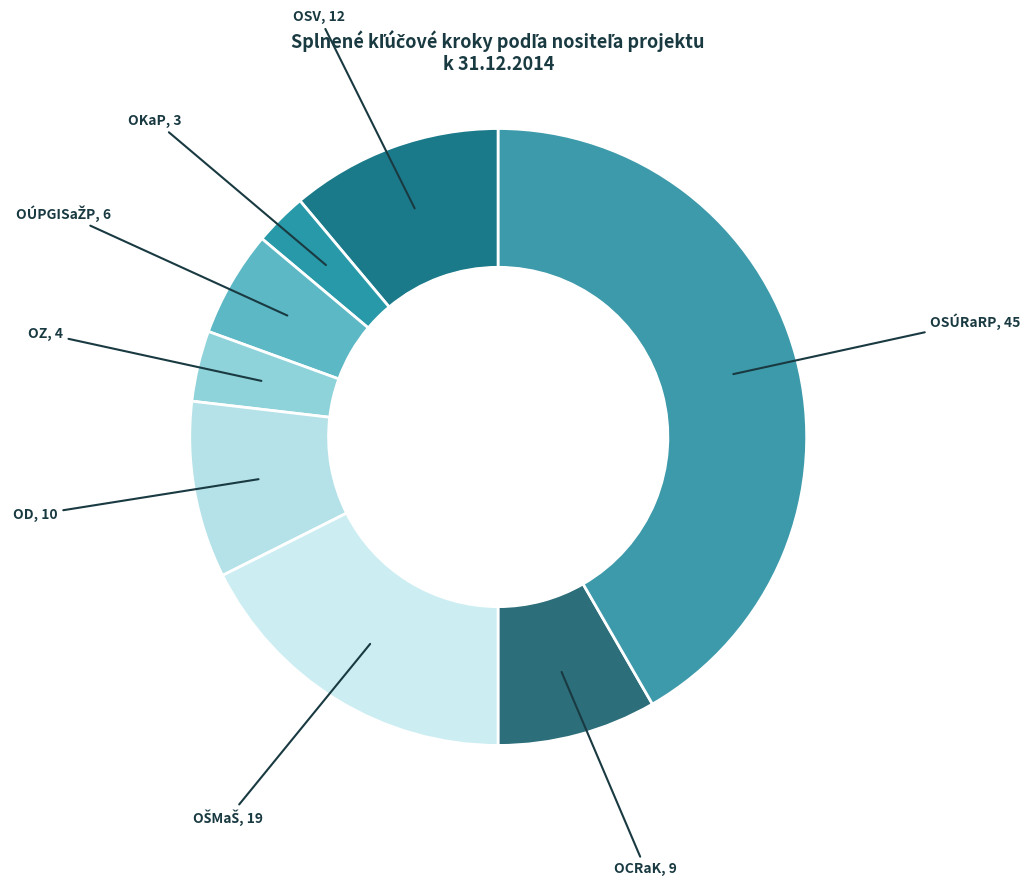

Does any single category account for the majority?

No